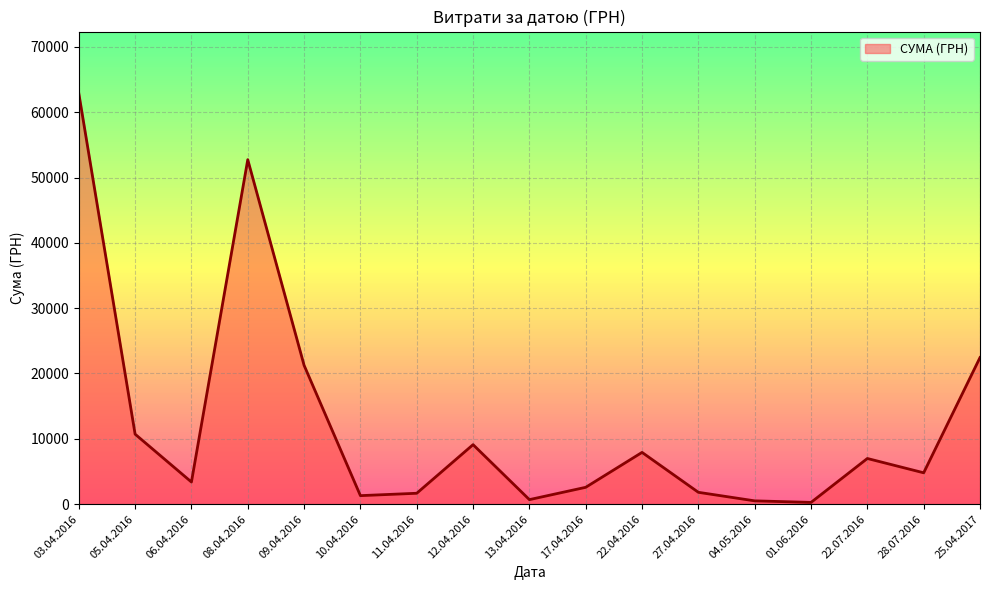

Approximately how many times larger is the value at 27.04.2016 compared to 04.05.2016?

3.6